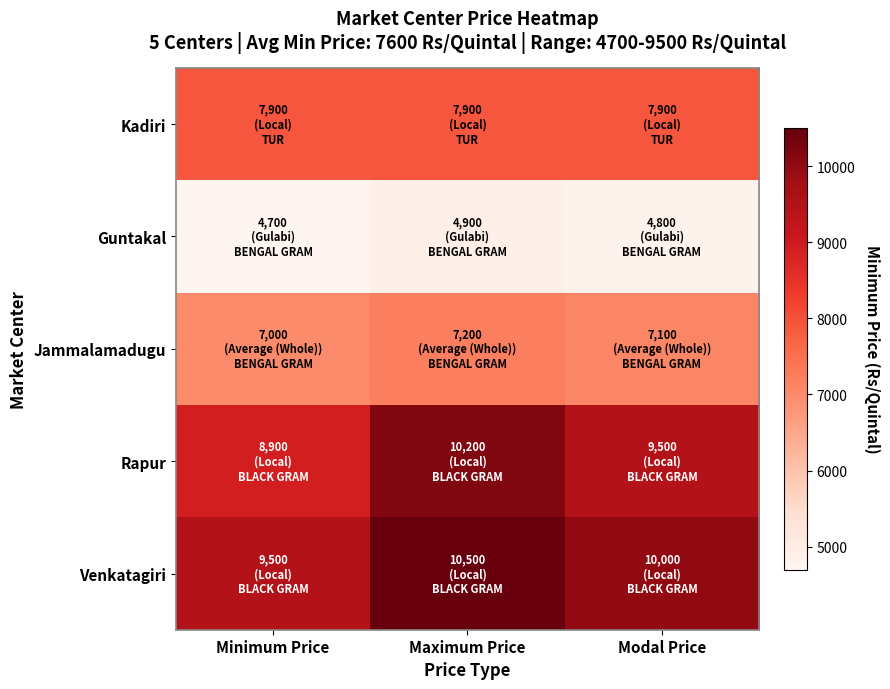

Reading left to right, transcribe all the data shown in this chart.

Kadiri: Minimum Price=7900	Maximum Price=7900	Modal Price=7900
Guntakal: Minimum Price=4700	Maximum Price=4900	Modal Price=4800
Jammalamadugu: Minimum Price=7000	Maximum Price=7200	Modal Price=7100
Rapur: Minimum Price=8900	Maximum Price=10200	Modal Price=9500
Venkatagiri: Minimum Price=9500	Maximum Price=10500	Modal Price=10000